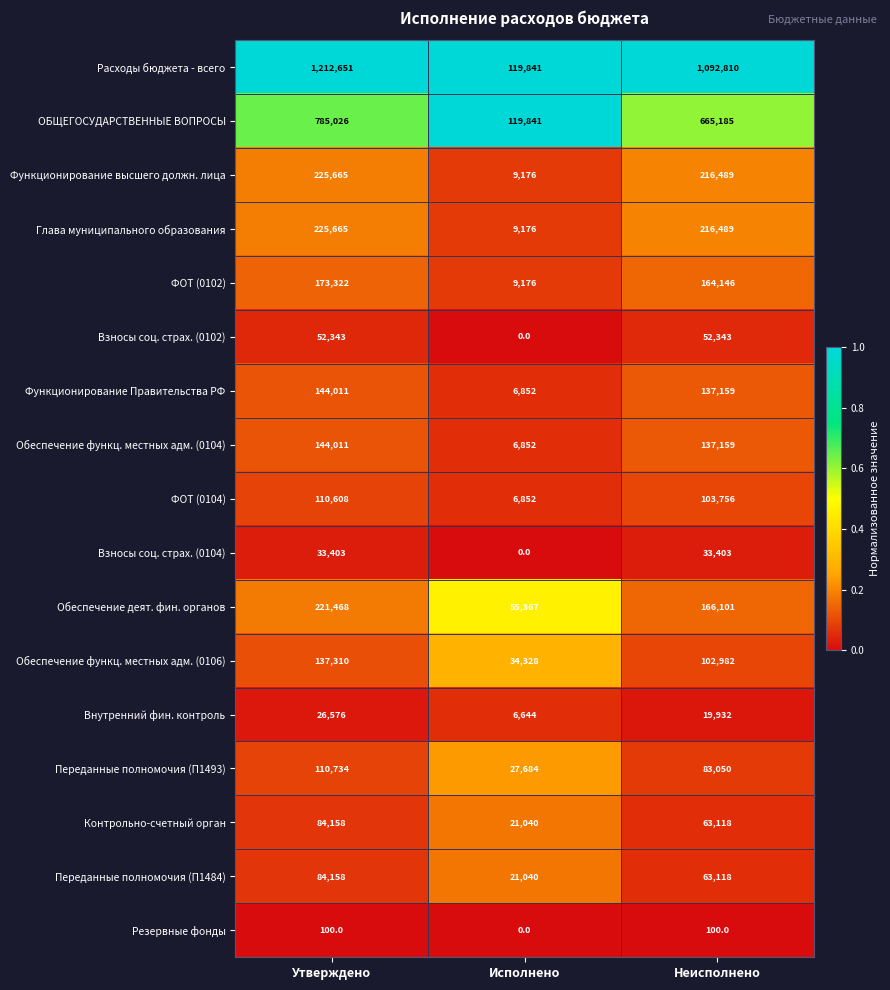

At how many categories does at least one series exceed 0?

3